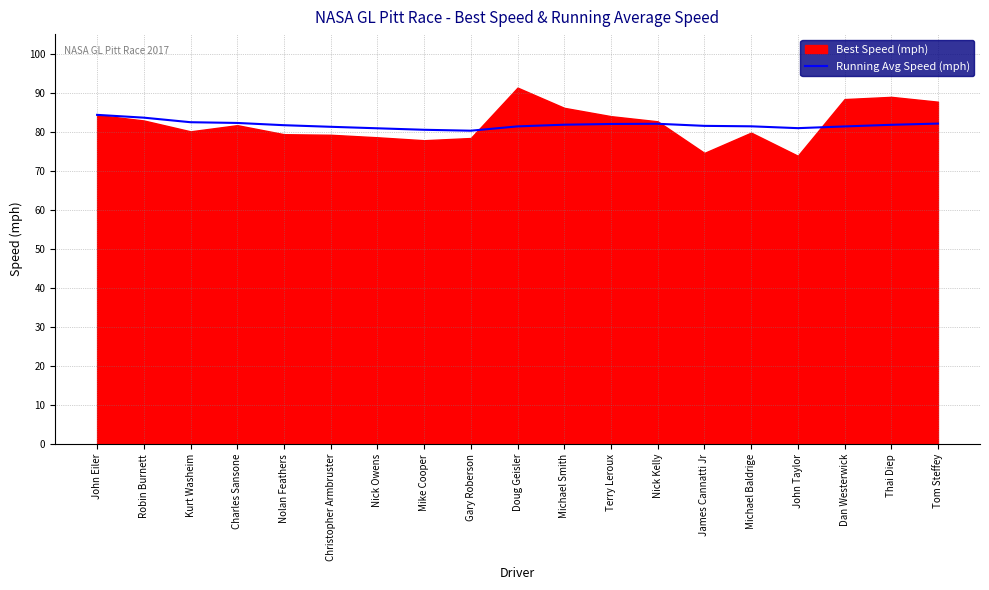

The value at Nick Kelly is 29.6. True or false?

False